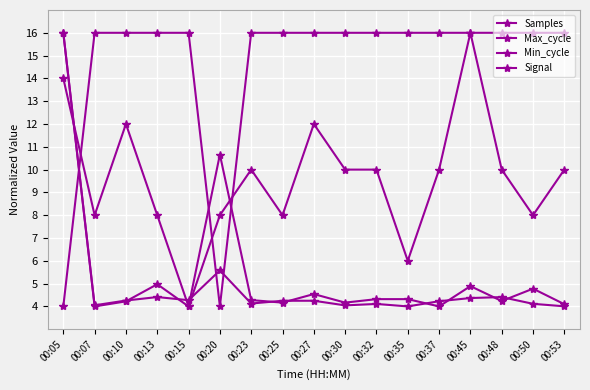

How many lines are shown in the chart?

4